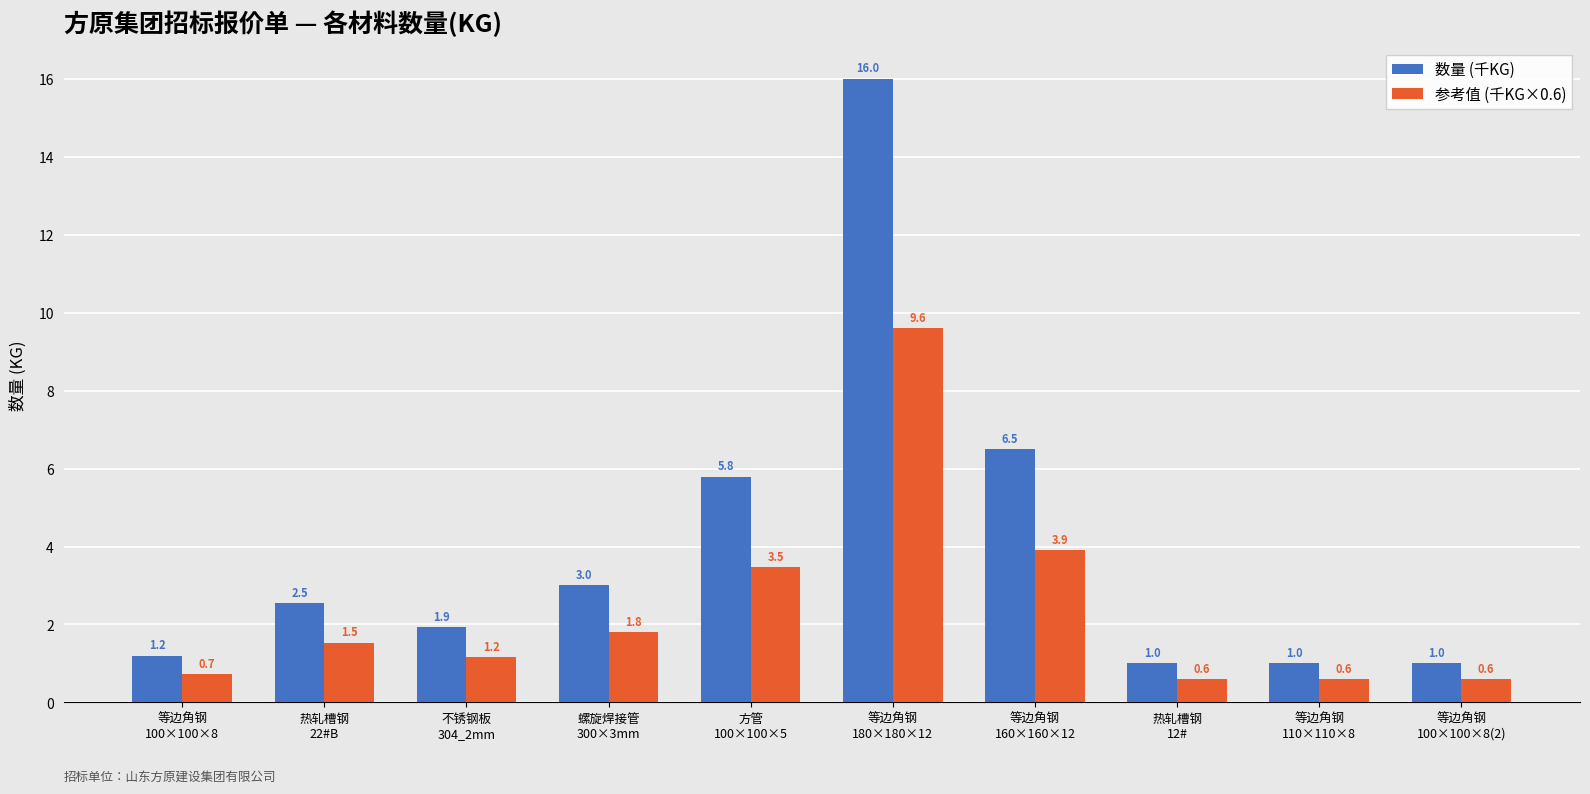

Is the value of 数量 (千KG) at 等边角钢
160×160×12 greater than the value of 参考值 (千KG×0.6) at 螺旋焊接管
300×3mm?

Yes